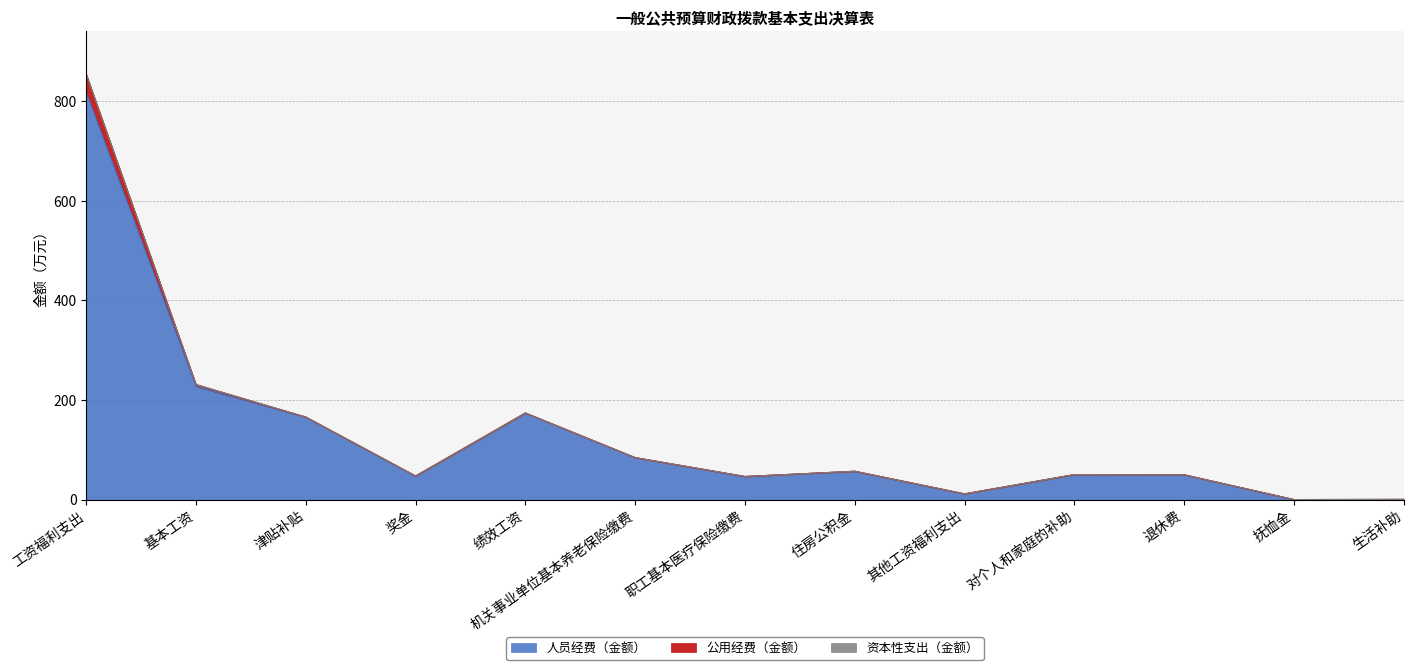

How many data points does each series have?

13